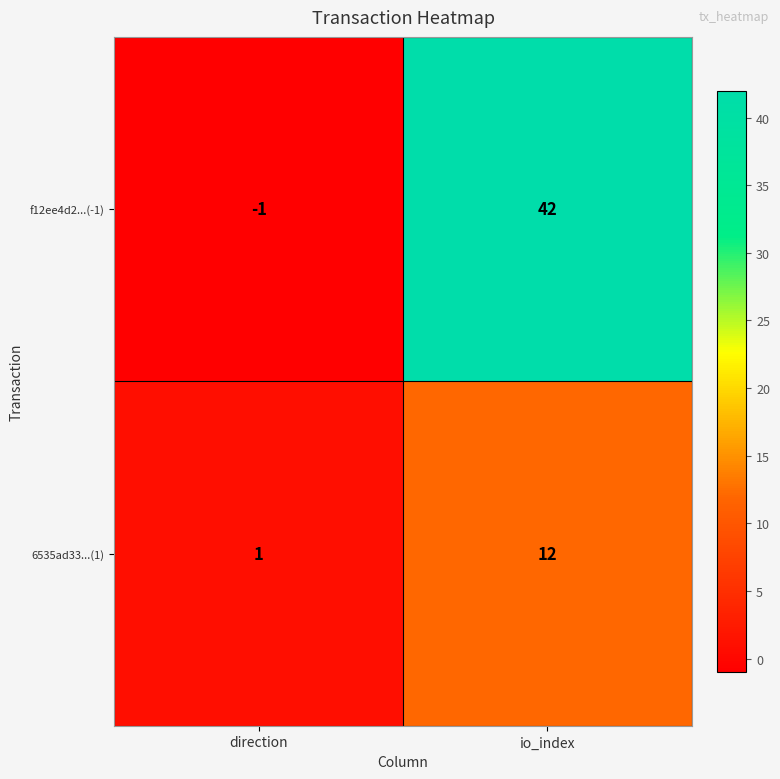

What is the difference between the f12ee4d2...(-1) values at direction and io_index?

43